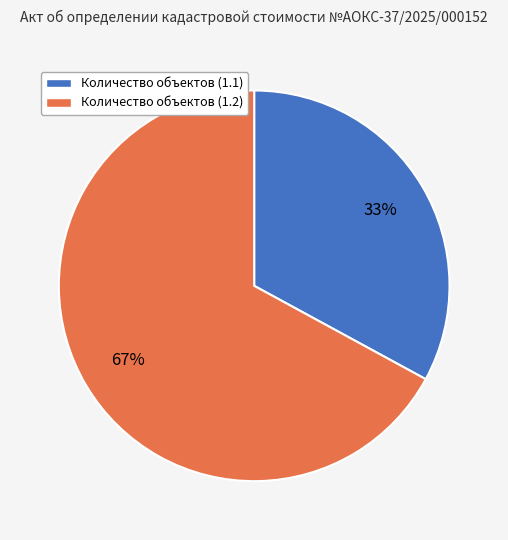

Count the number of slices in the pie.

2